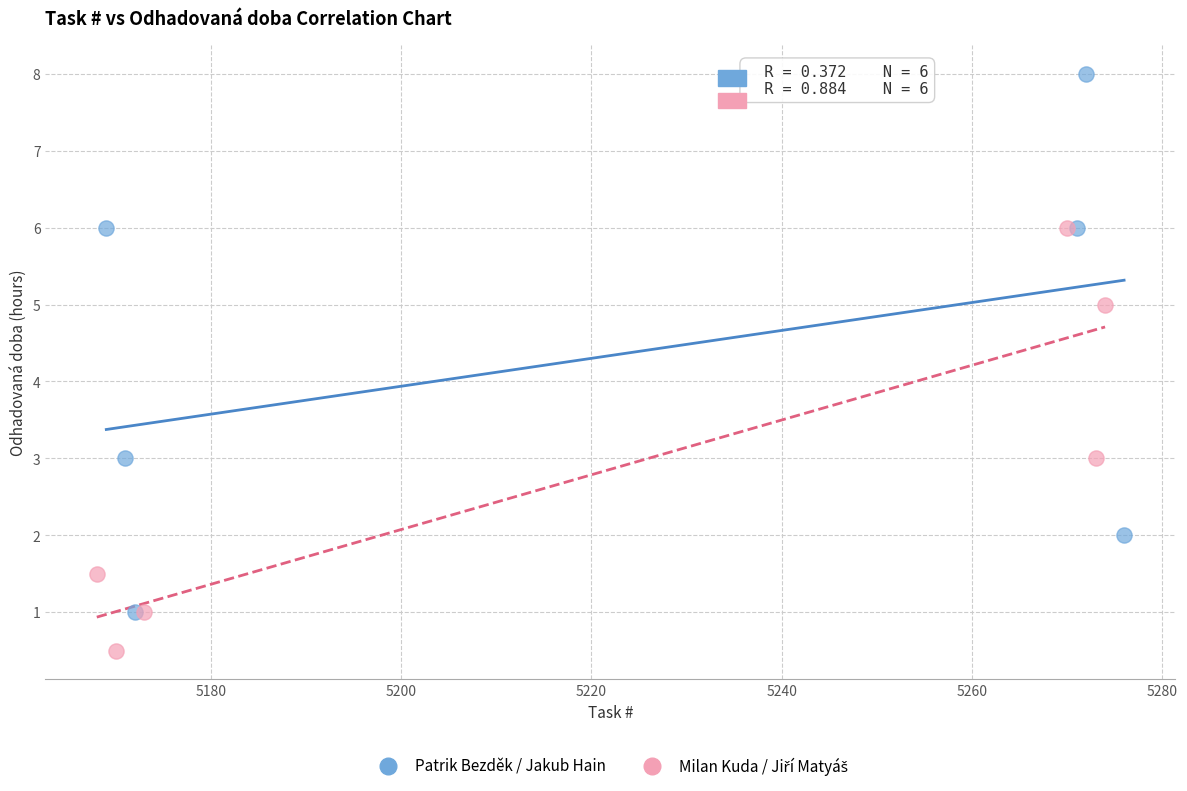

Which series has the widest spread of Y values?

Patrik Bezděk / Jakub Hain